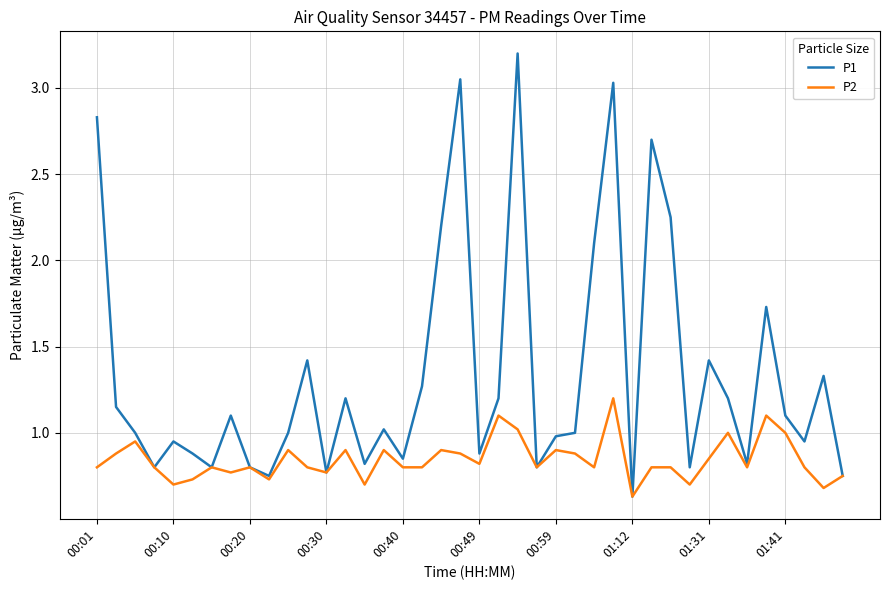

Which series has the largest total across all categories?

P1